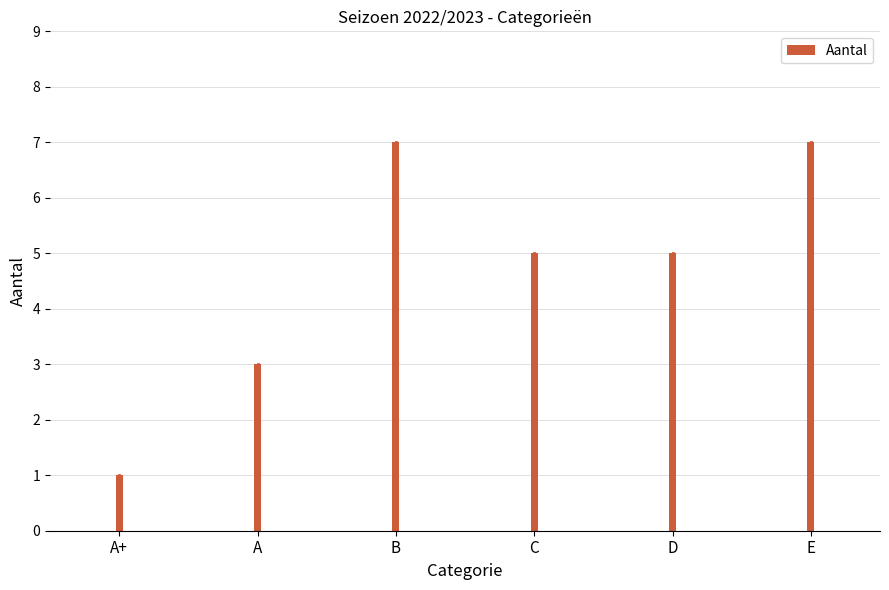

Reading right to left, transcribe all the data shown in this chart.

E=7	D=5	C=5	B=7	A=3	A+=1